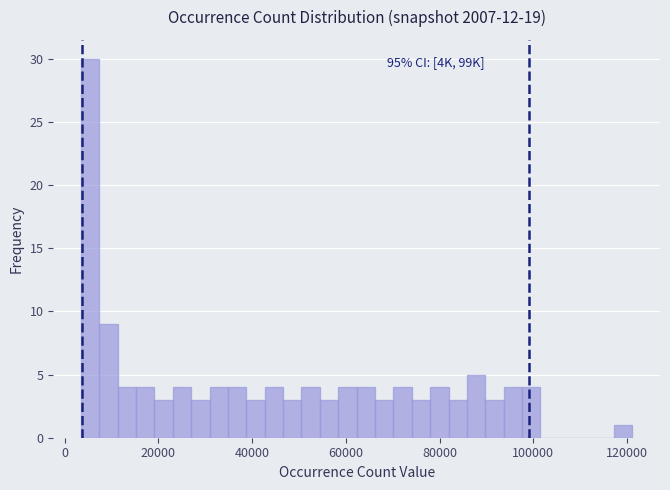

Read against the x-axis, roughly where is the centre of the tallest bar?

6000